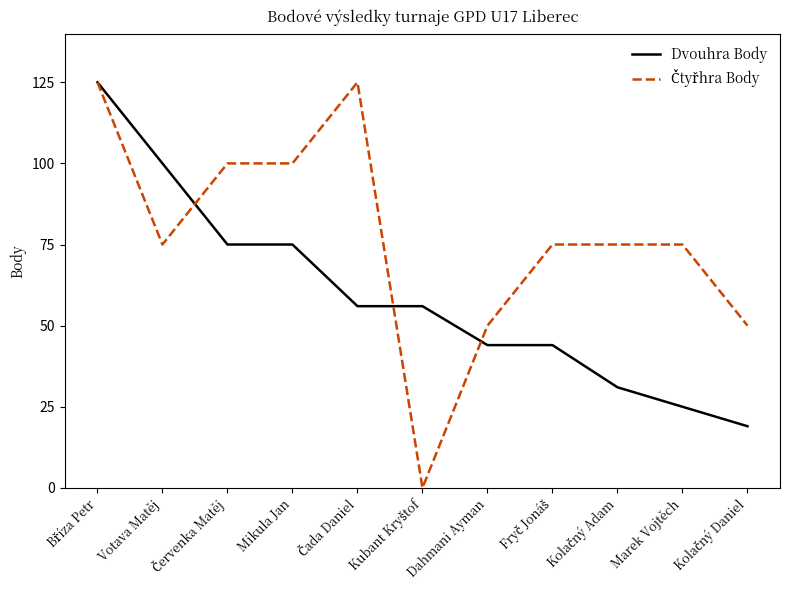

What is the highest value of the Dvouhra Body series?

125